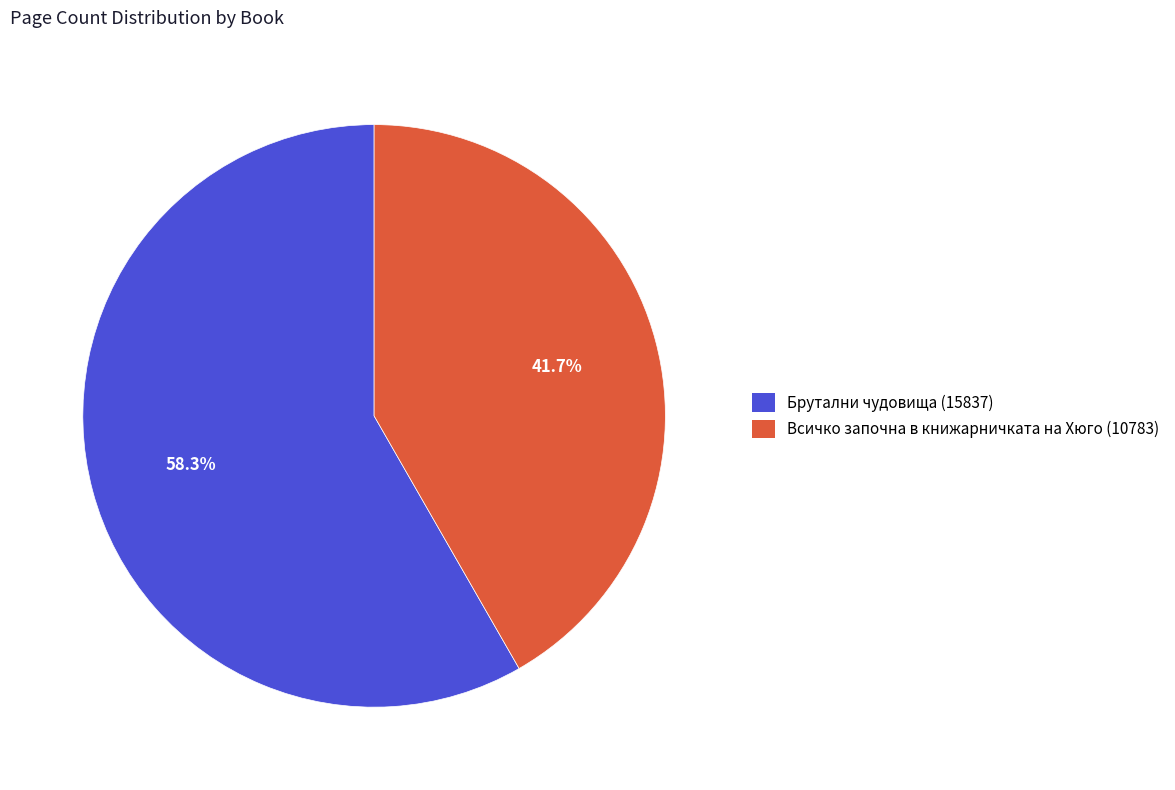

How many slices are in this pie chart?

2